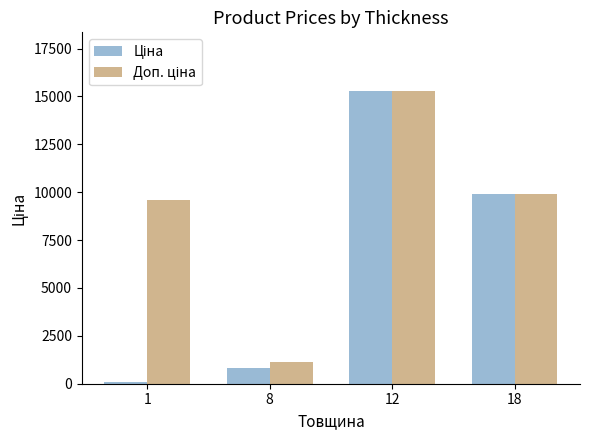

What is the maximum value shown in the chart?

15288.0